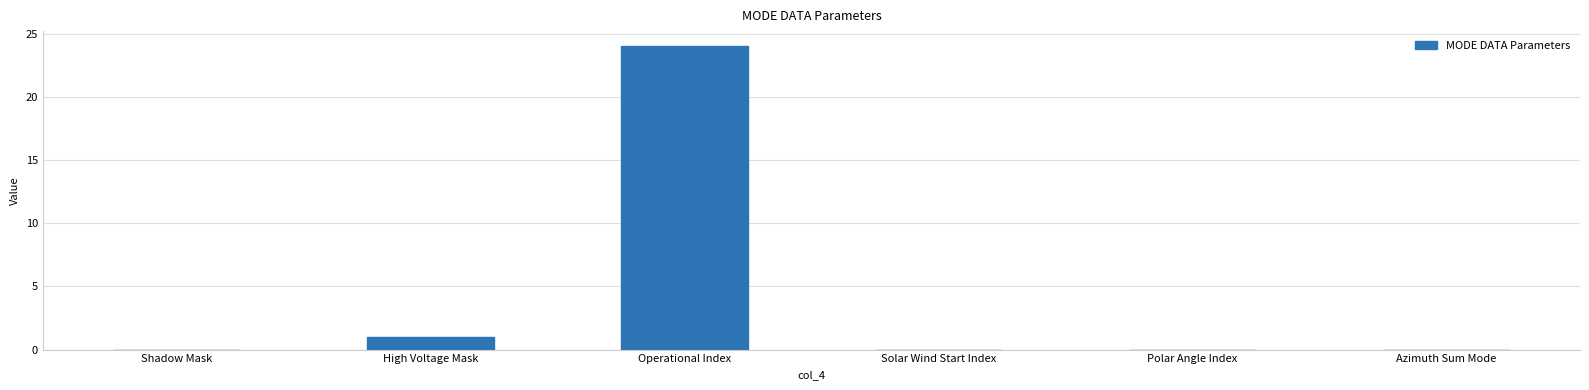

The value at Solar Wind Start Index is -7. True or false?

False